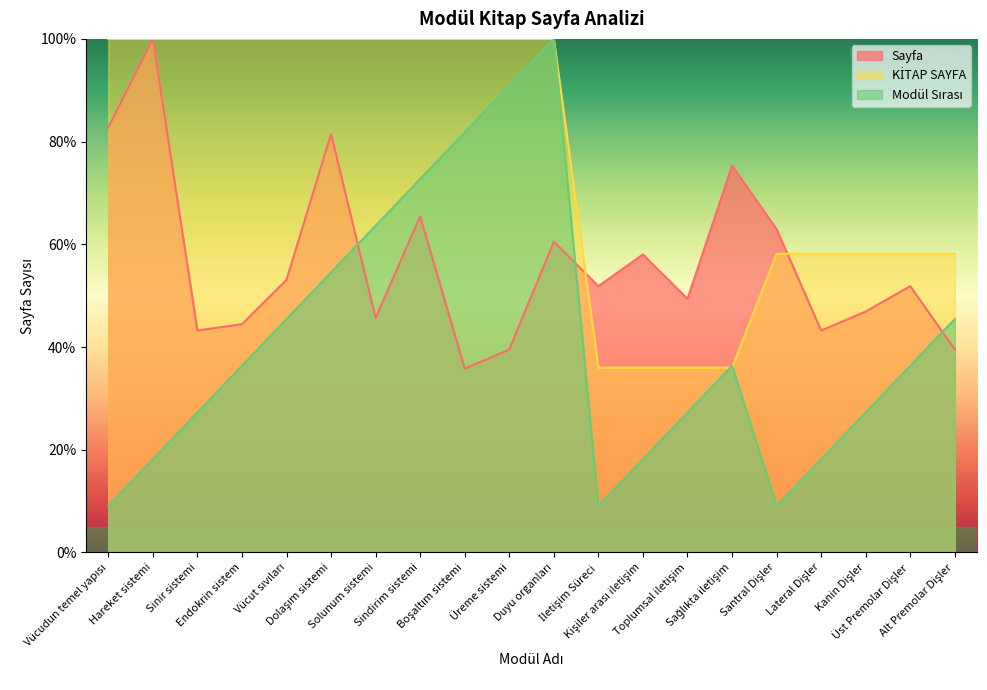

What is the approximate value of Sayfa at Üreme sistemi?

39.5